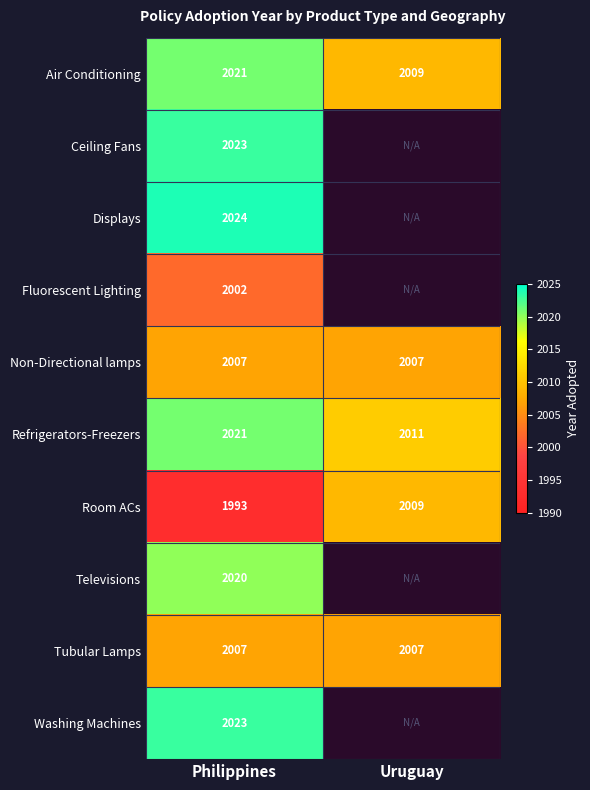

The value of Fluorescent Lighting at Philippines is 650. True or false?

False